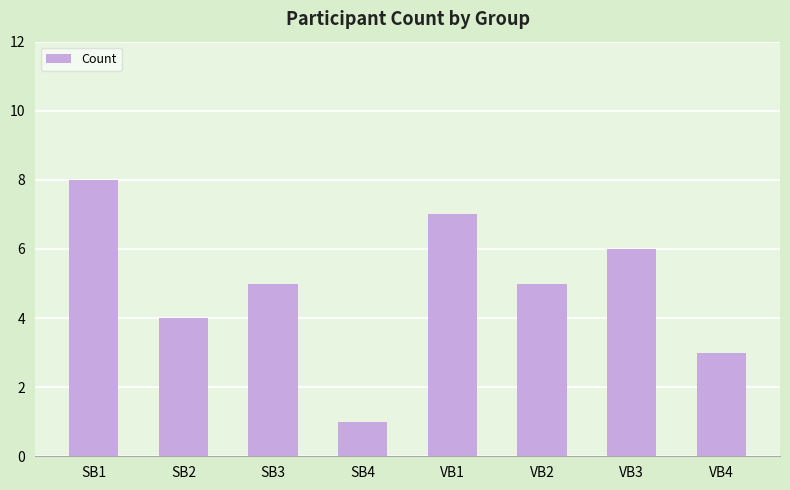

Between VB1 and SB2, which is larger?

VB1